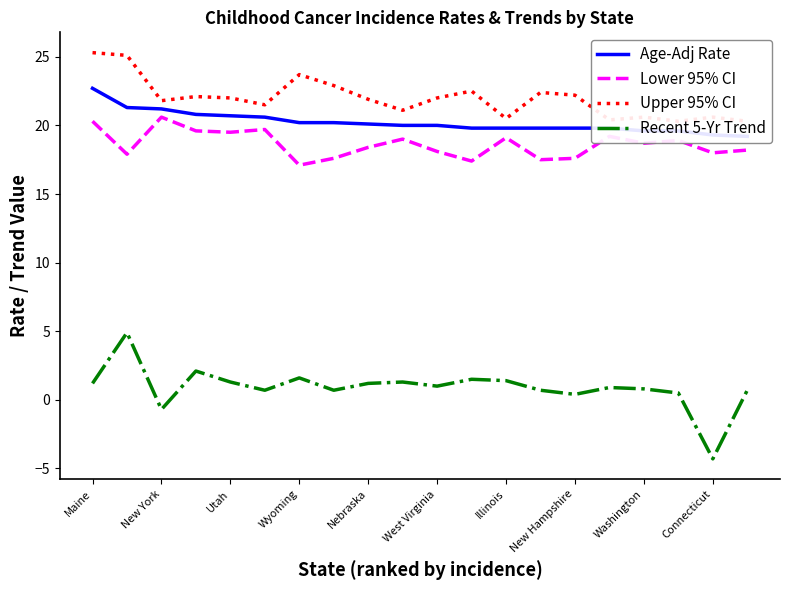

Which series has the largest range (max minus min)?

Recent 5-Yr Trend